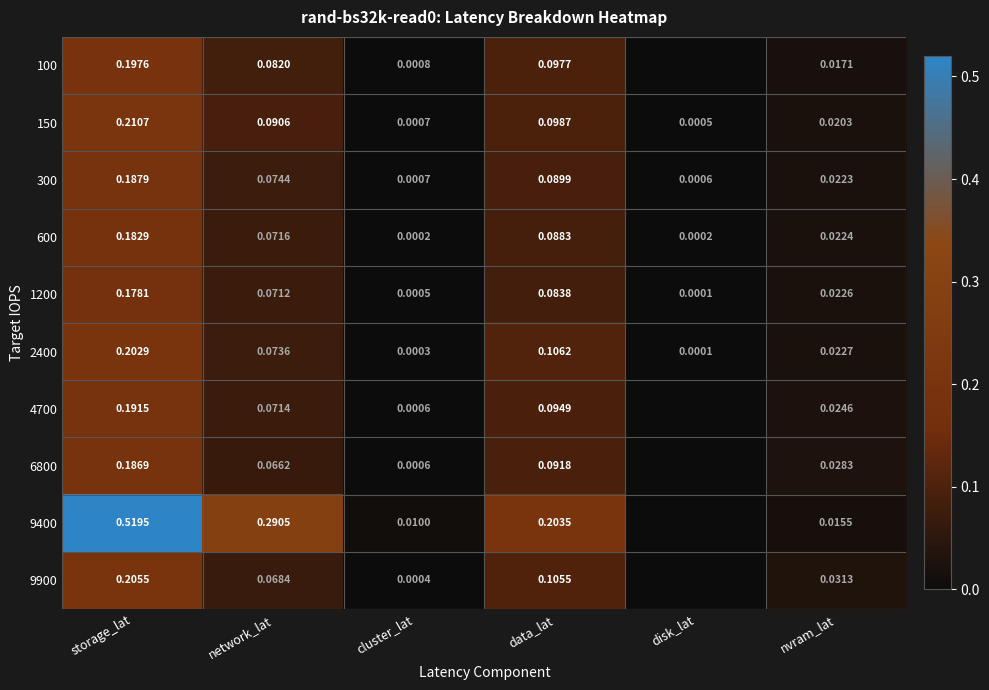

List the labels in order of 150 value, largest first.

storage_lat, data_lat, network_lat, nvram_lat, cluster_lat, disk_lat